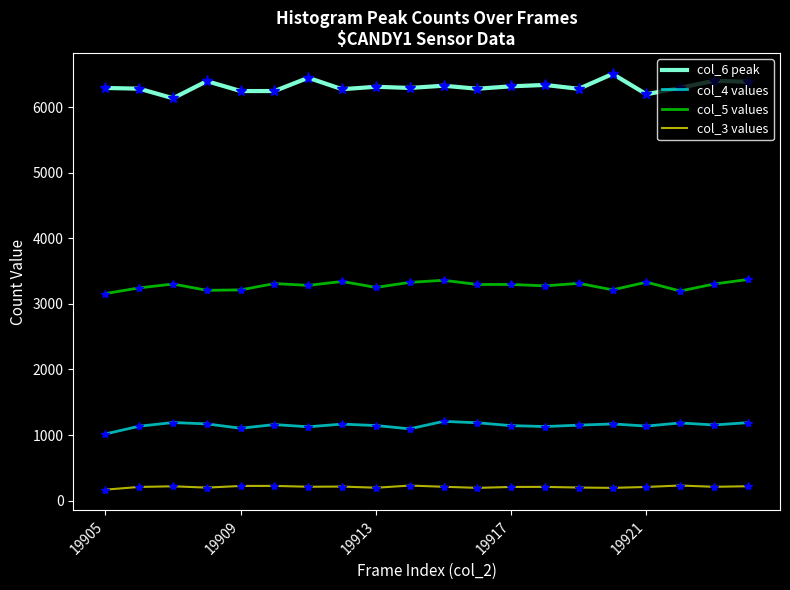

Which series has the largest total across all categories?

col_6 peak